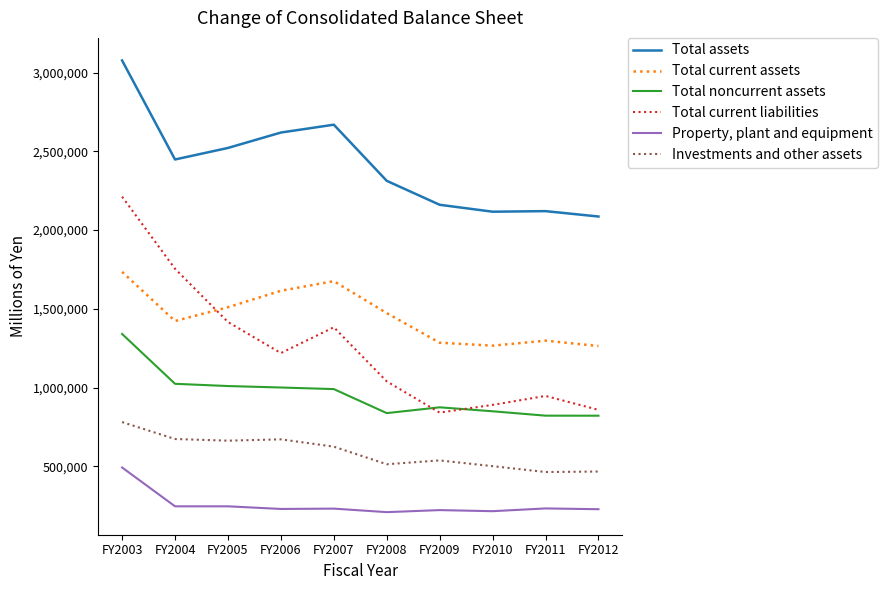

What is the sum of all Total assets values?

24133880